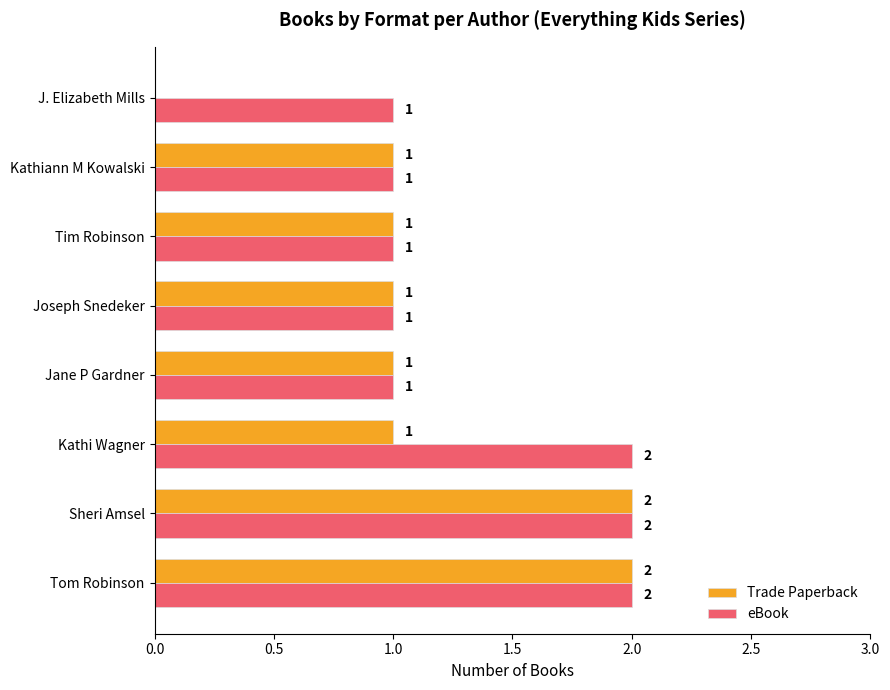

What is the sum of all Trade Paperback values?

9